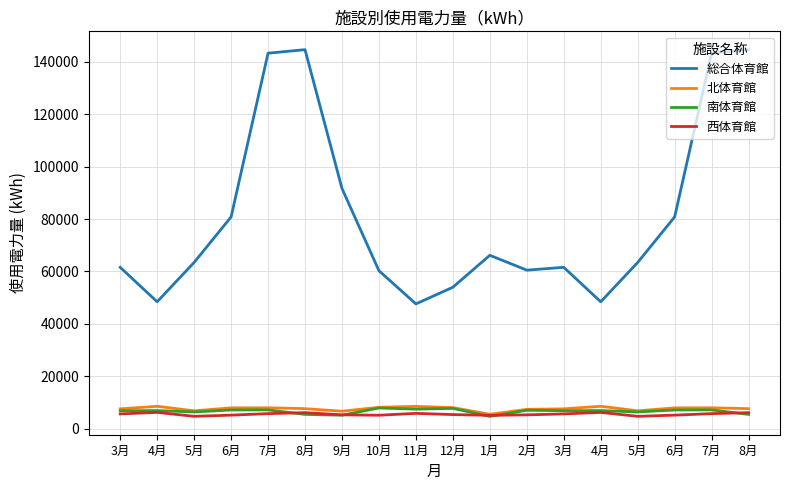

True or false: 南体育館 has a value of 3898 at 10月.

False